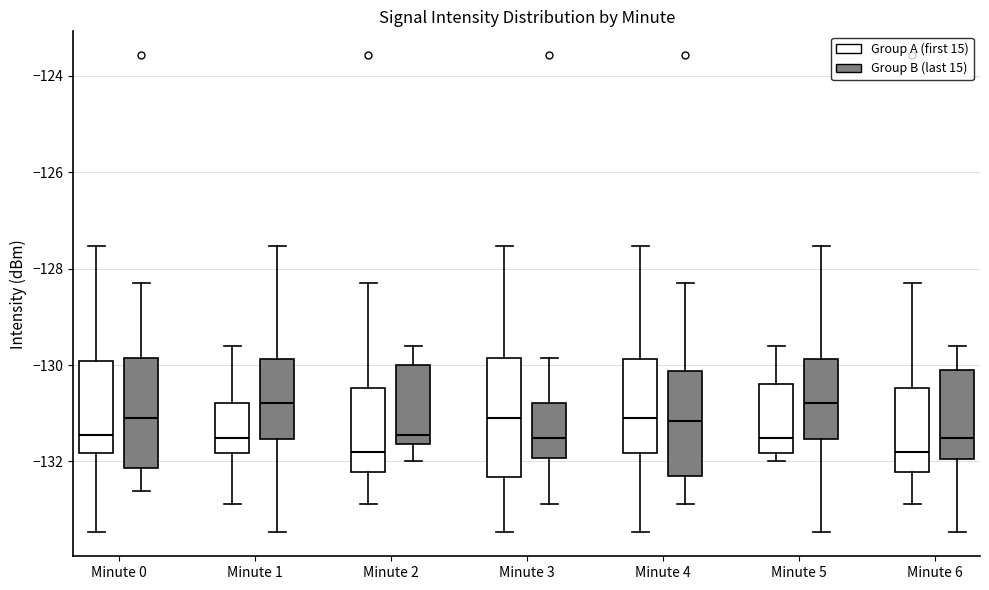

Reading left to right, read every box against the y-axis: the position of its median line, the range the box covers, and the ends of its whiskers. The values are not printed on the chart, so give them approximately, as read against the axis.

Minute 0 (Group A (first 15)): median -131.4, box -131.8 to -130.0, whiskers -133.4 to -127.6
Minute 0 (Group B (last 15)): median -131.2, box -132.2 to -129.8, whiskers -132.6 to -128.4
Minute 1 (Group A (first 15)): median -131.6, box -131.8 to -130.8, whiskers -132.8 to -129.6
Minute 1 (Group B (last 15)): median -130.8, box -131.6 to -129.8, whiskers -133.4 to -127.6
Minute 2 (Group A (first 15)): median -131.8, box -132.2 to -130.4, whiskers -132.8 to -128.4
Minute 2 (Group B (last 15)): median -131.4, box -131.6 to -130.0, whiskers -132.0 to -129.6
Minute 3 (Group A (first 15)): median -131.2, box -132.4 to -129.8, whiskers -133.4 to -127.6
Minute 3 (Group B (last 15)): median -131.6, box -132.0 to -130.8, whiskers -132.8 to -129.8
Minute 4 (Group A (first 15)): median -131.2, box -131.8 to -129.8, whiskers -133.4 to -127.6
Minute 4 (Group B (last 15)): median -131.2, box -132.2 to -130.2, whiskers -132.8 to -128.4
Minute 5 (Group A (first 15)): median -131.6, box -131.8 to -130.4, whiskers -132.0 to -129.6
Minute 5 (Group B (last 15)): median -130.8, box -131.6 to -129.8, whiskers -133.4 to -127.6
Minute 6 (Group A (first 15)): median -131.8, box -132.2 to -130.4, whiskers -132.8 to -128.4
Minute 6 (Group B (last 15)): median -131.6, box -132.0 to -130.0, whiskers -133.4 to -129.6